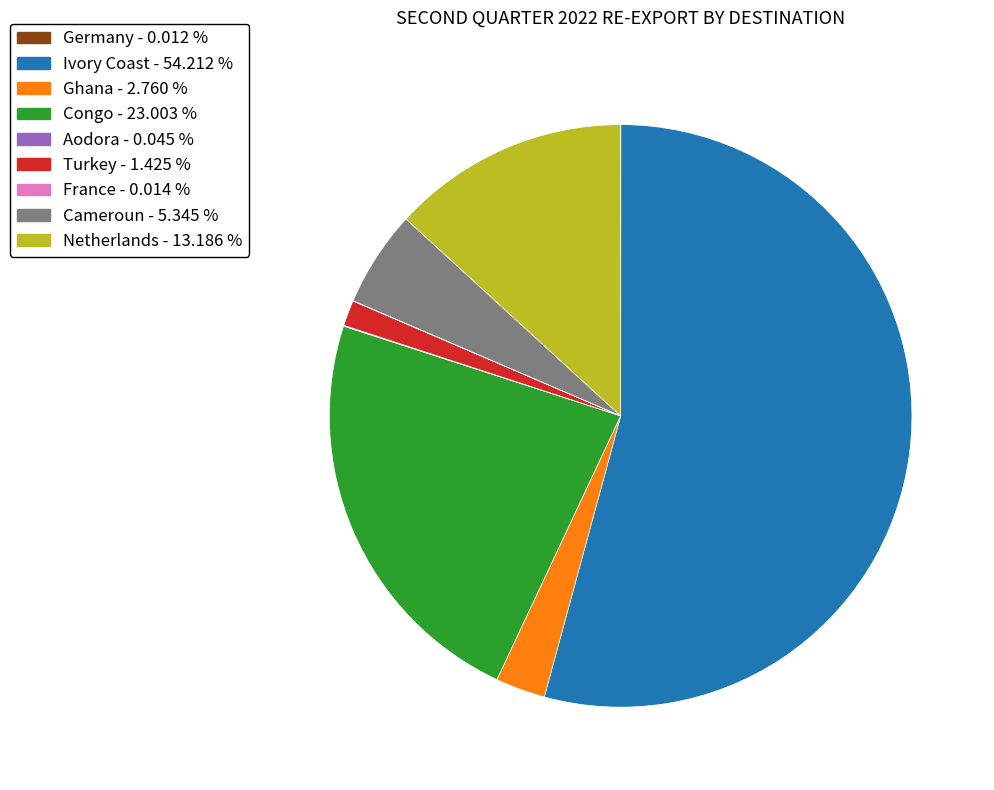

Which category accounts for the majority?

Ivory Coast